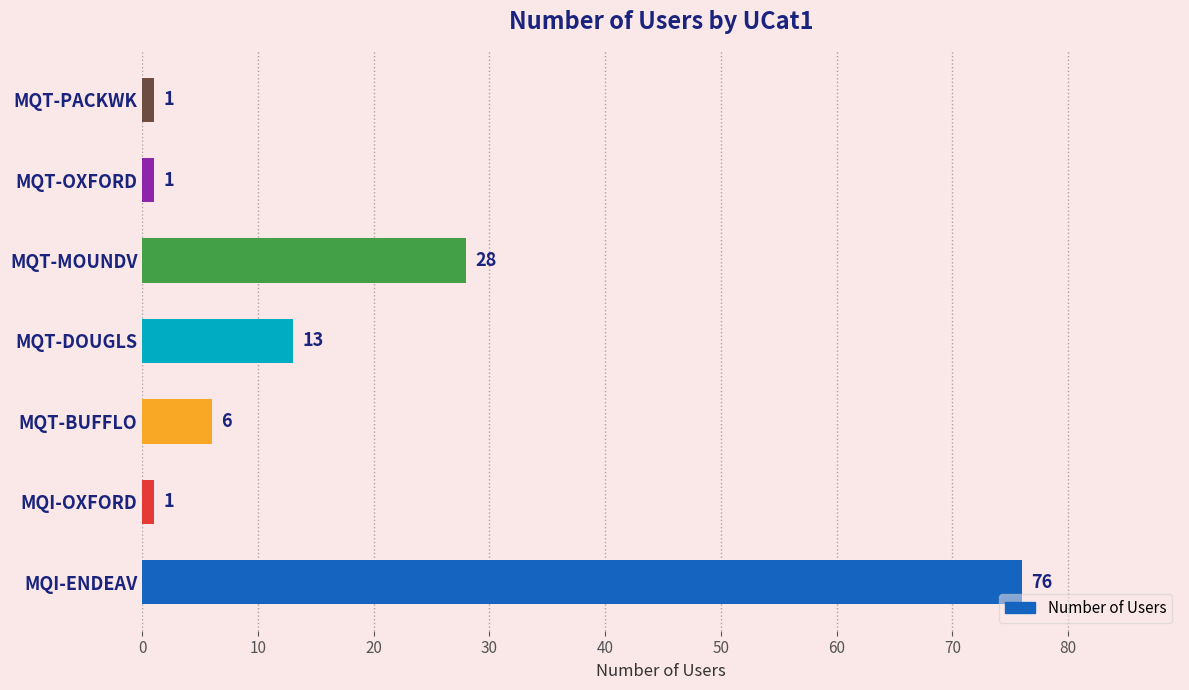

What is the difference between the second highest and second lowest values?

27